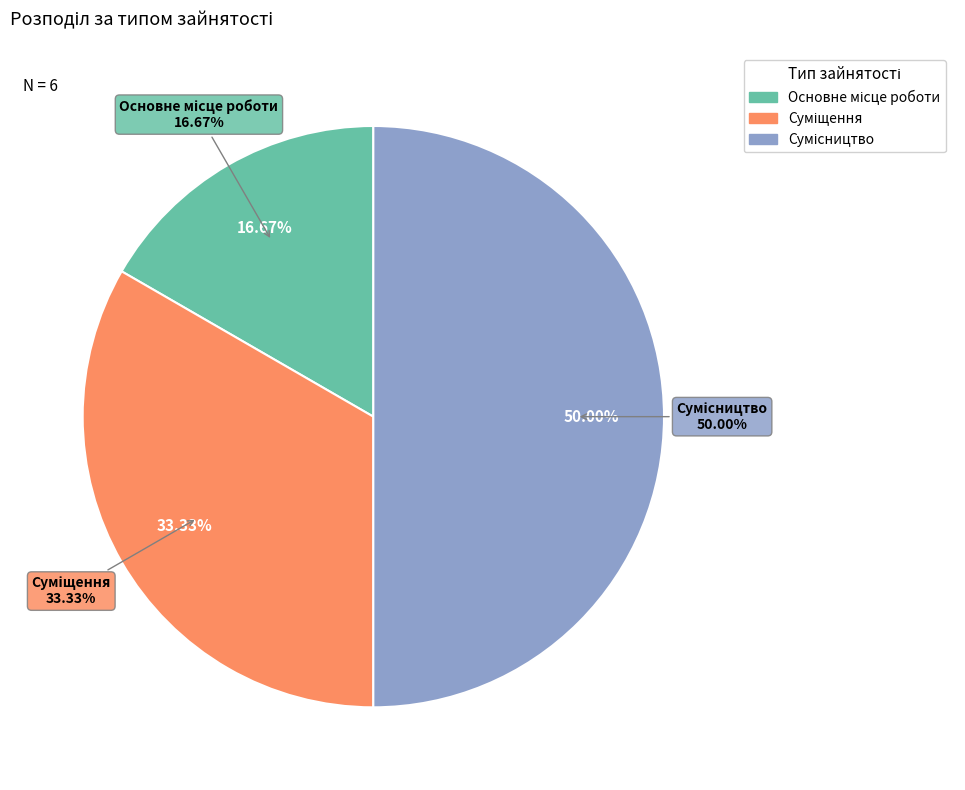

To the nearest percent, what is the difference between the Суміщення and Основне місце роботи slice percentages?

17%